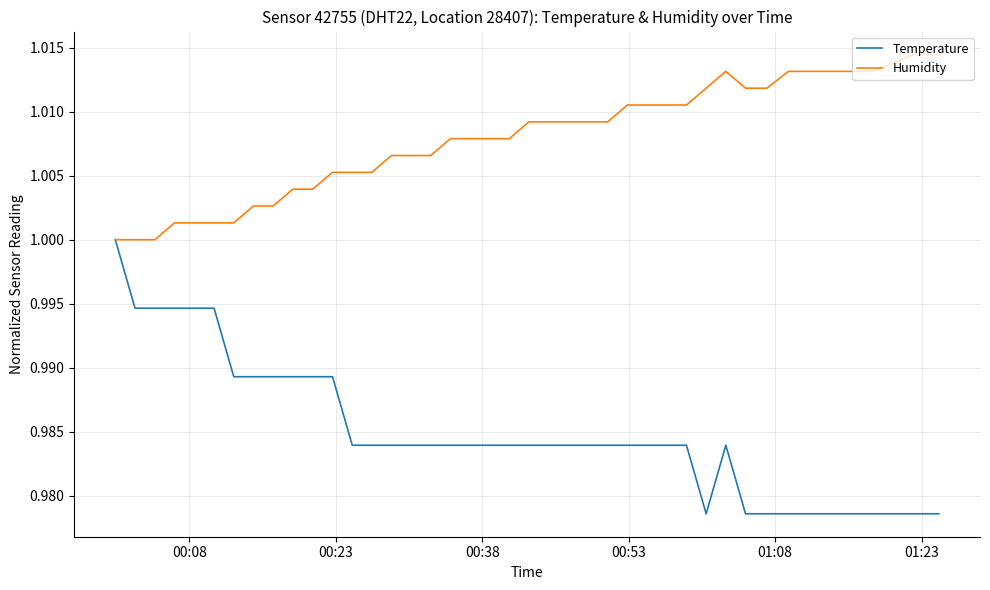

Which series has the largest range (max minus min)?

Temperature